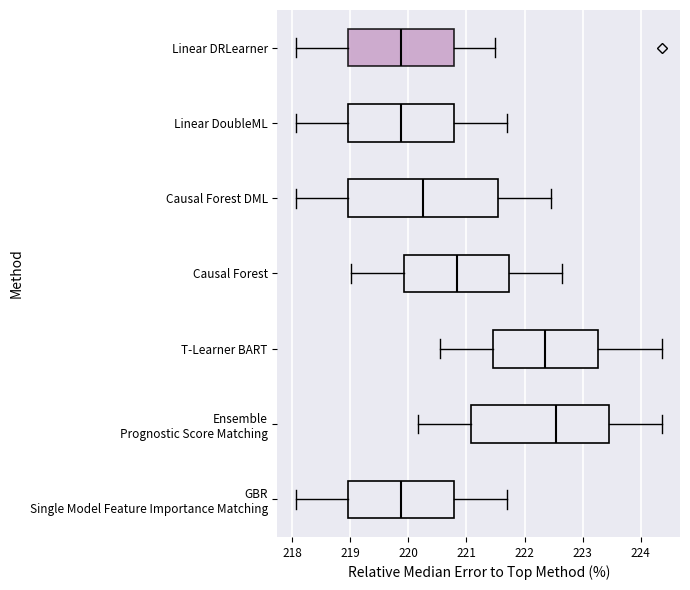

Where does the left whisker of the box for T-Learner BART end on the x-axis? The values are not printed on the chart, so give them approximately, as read against the axis.

220.5